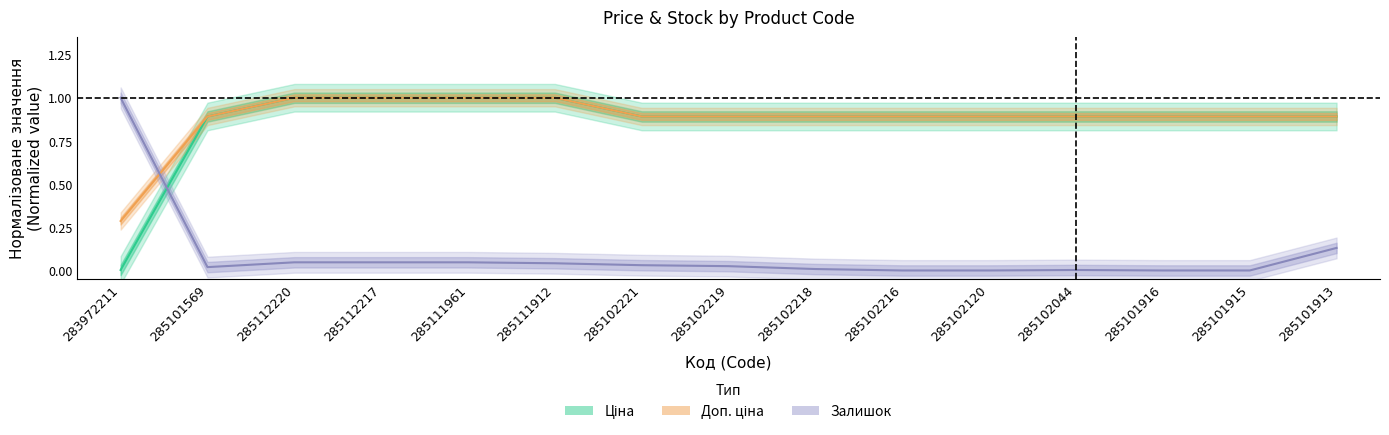

How many intersections are there between Залишок and Ціна?

1